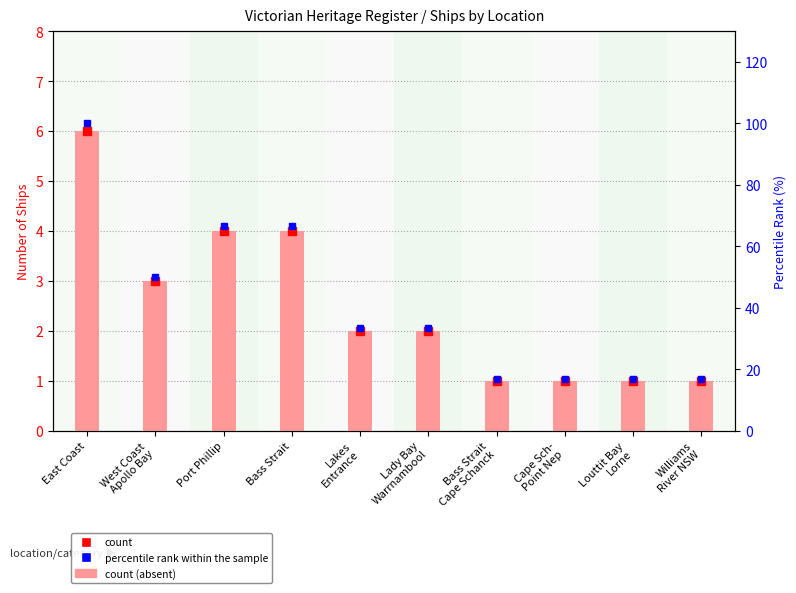

What is the value of the count bar at the 10th from the left?

1.0